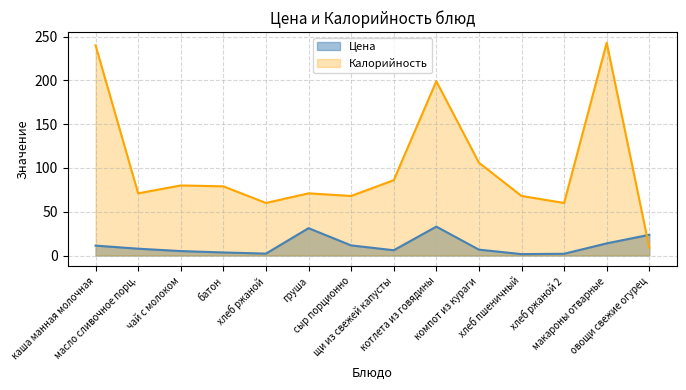

Where is the first local minimum for Калорийность?

масло сливочное порц.